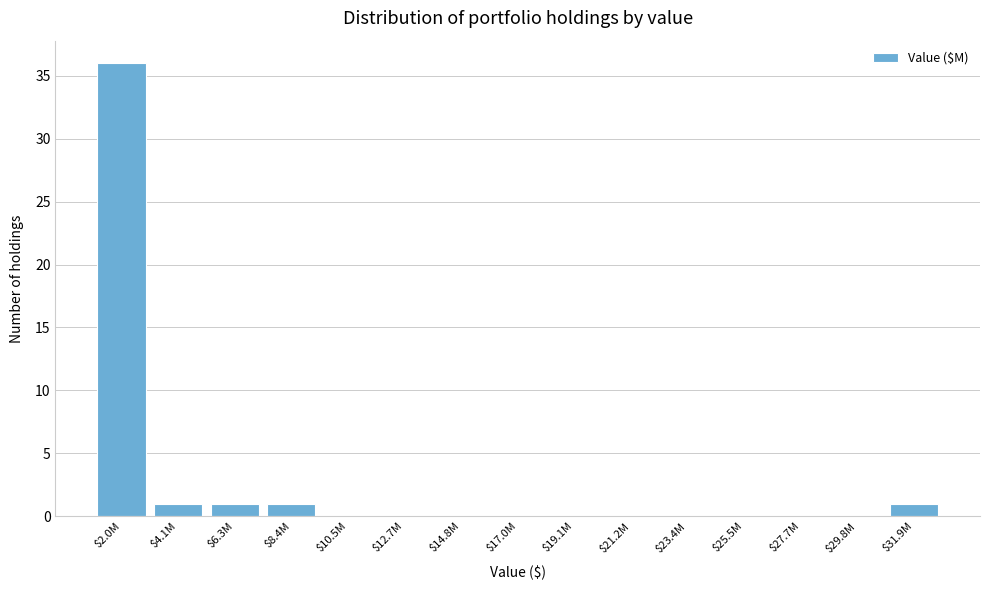

What is the sum of all values?

40